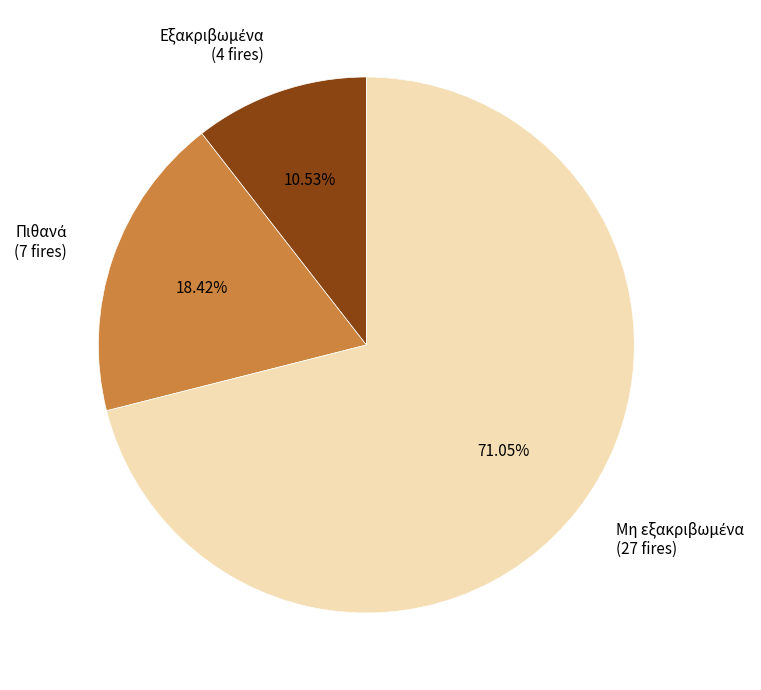

Is there a majority slice in this chart?

Yes